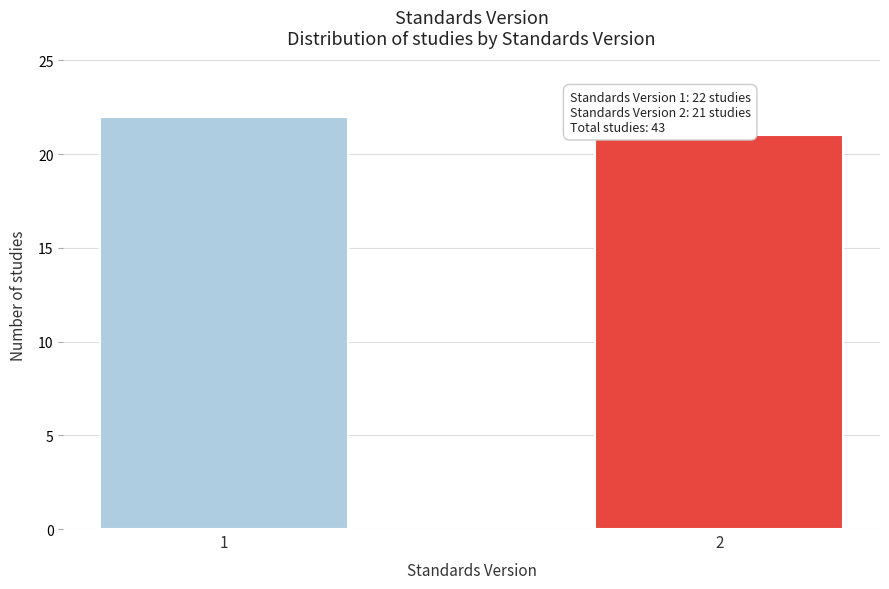

Reading right to left, what are all the values shown in this chart?

2=21	1=22